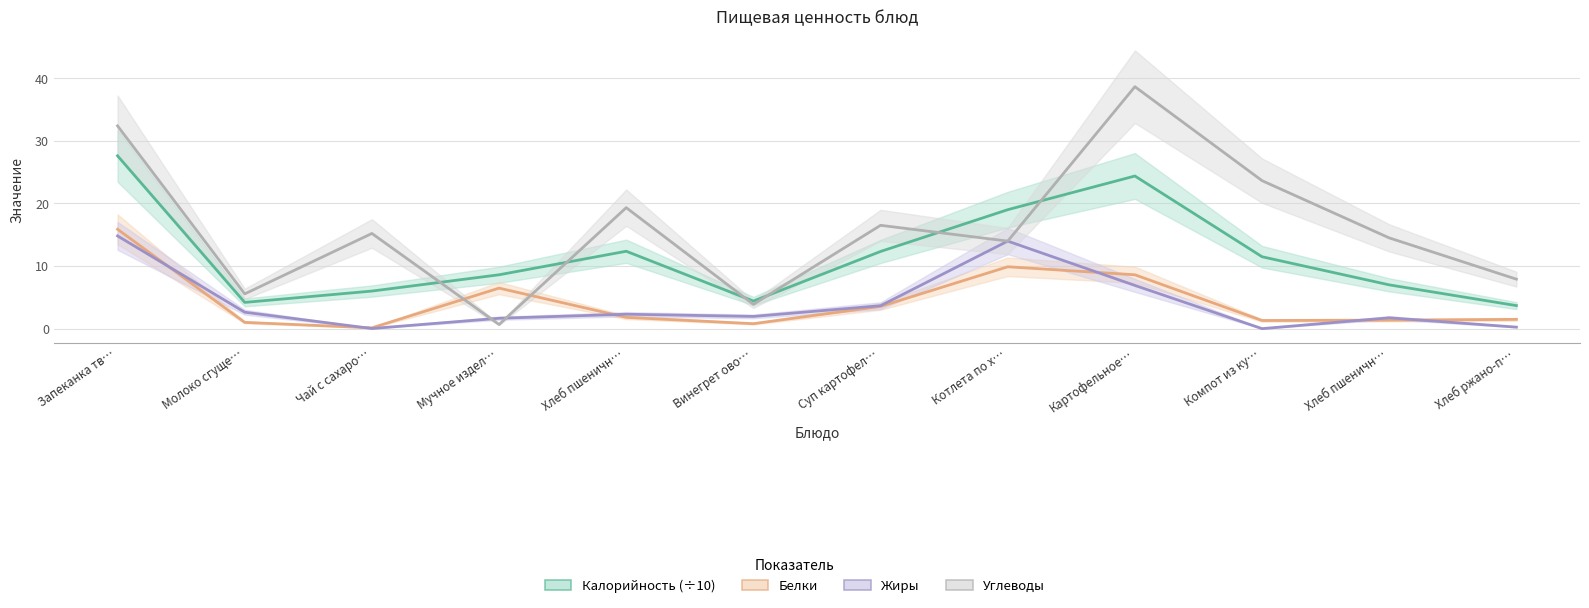

Reading left to right, what are all the values shown in this chart?

Калорийность: 27.6	4.2	6.0	8.6	12.4	4.4	12.3	19.0	24.4	11.5	7.0	3.7
Белки: 15.9	1.0	0.1	6.5	1.8	0.8	3.5	9.9	8.6	1.3	1.4	1.5
Жиры: 14.8	2.6	0.0	1.7	2.3	1.9	3.7	14.0	6.9	0.0	1.7	0.2
Углеводы: 32.4	5.5	15.2	0.7	19.3	3.9	16.5	14.0	38.6	23.6	14.5	7.9